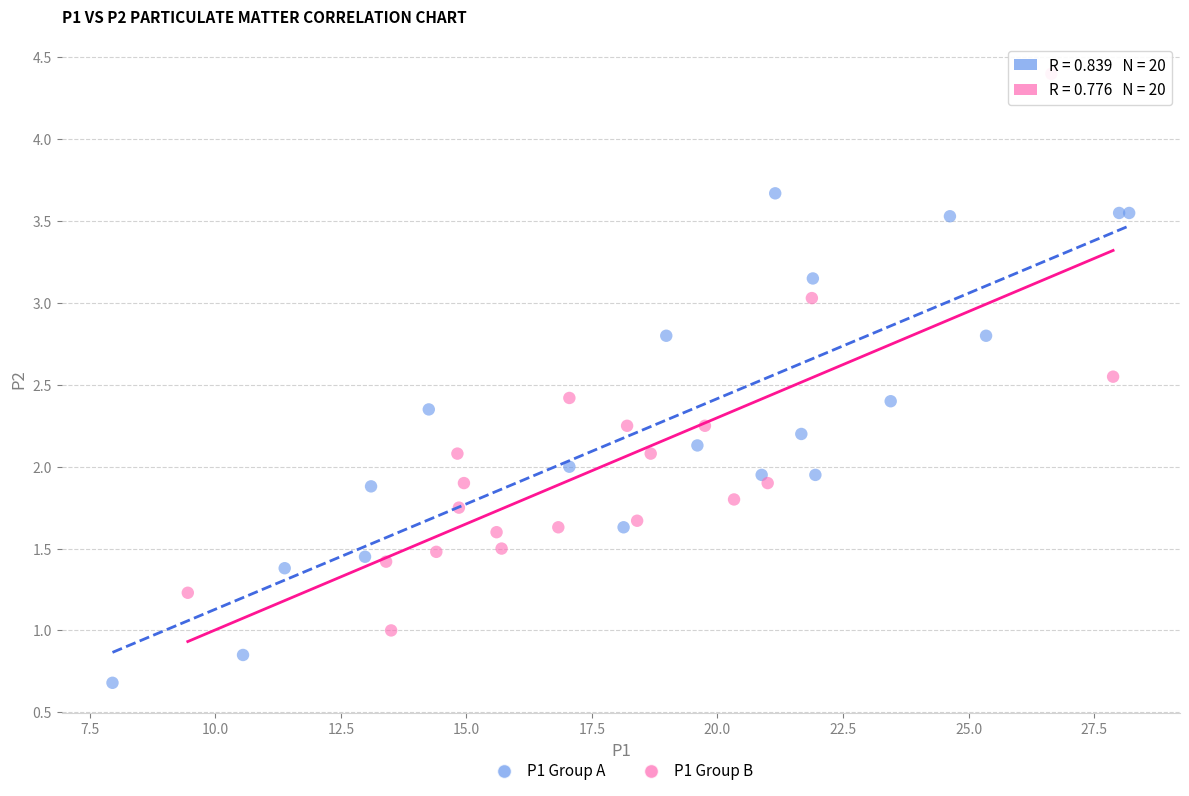

Which series reaches the minimum Y coordinate?

P1 Group A